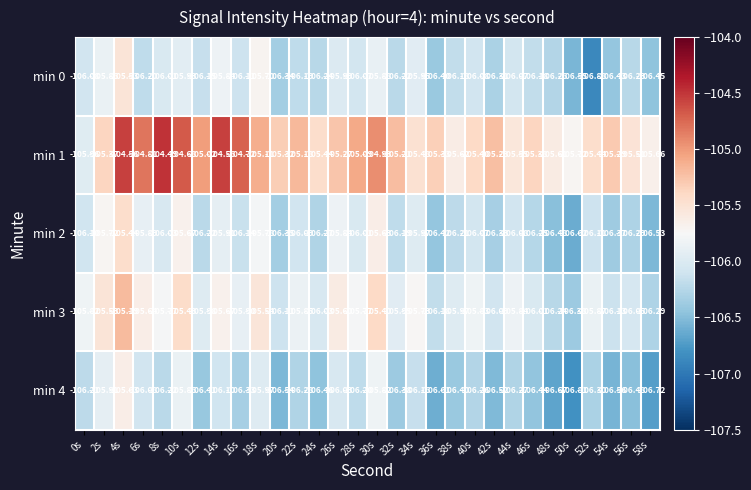

Which series has the largest total across all categories?

min 1